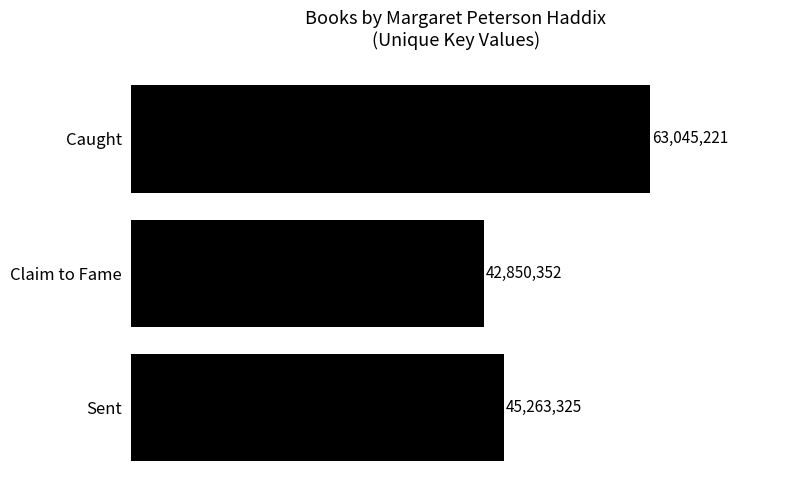

What is the sum of all values?

151158898